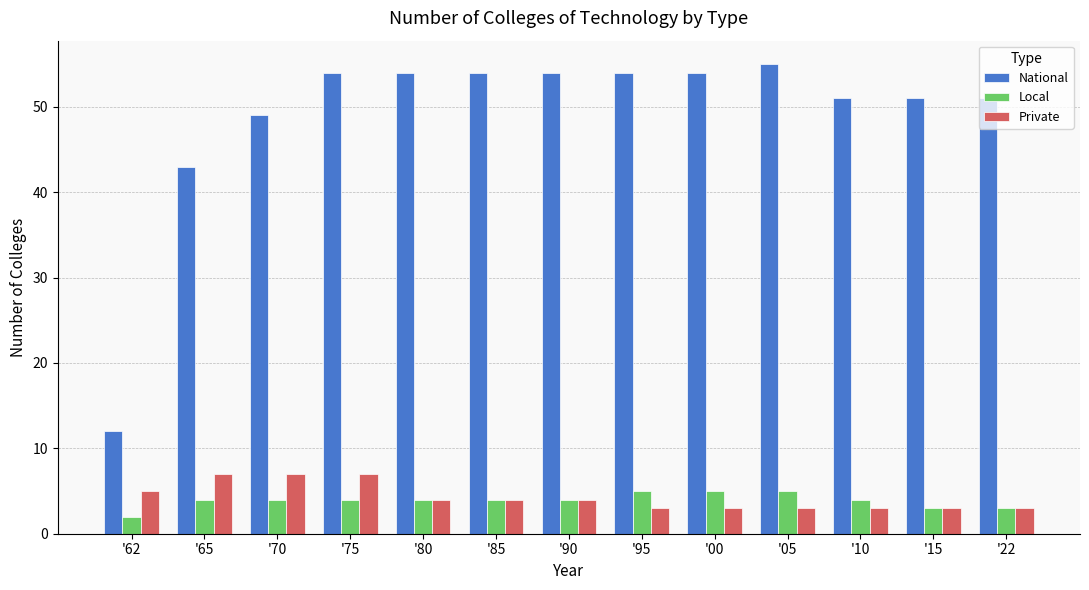

What is the average value of the Local series?

4